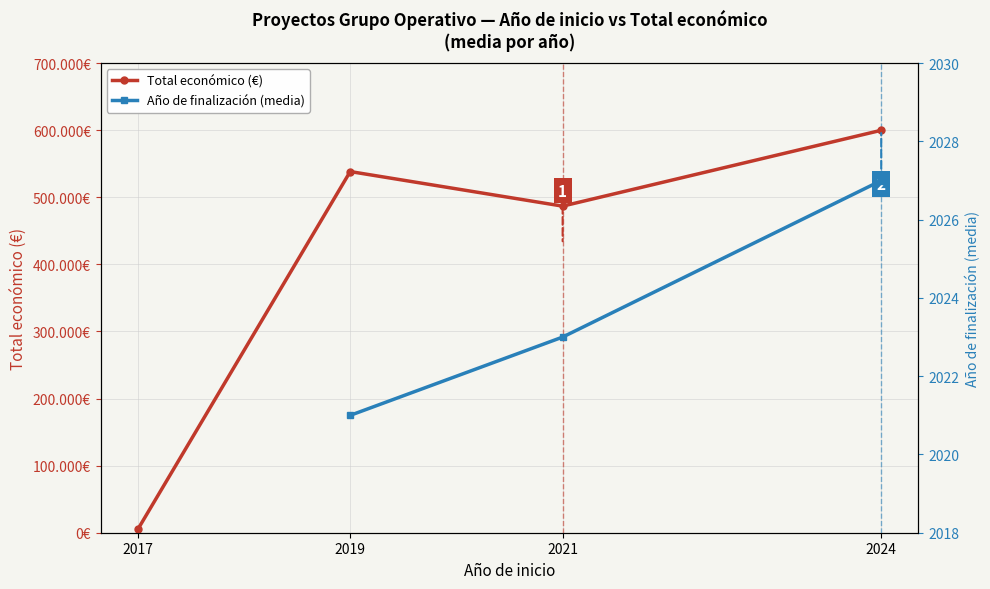

True or false: Total económico (€) and Año de finalización (media) intersect in this chart.

False